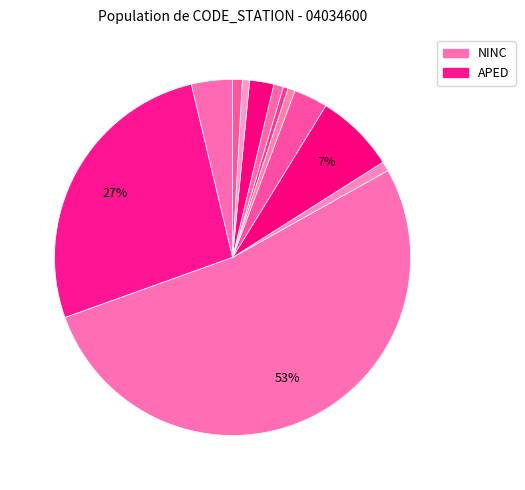

How many segments does this pie chart have?

12